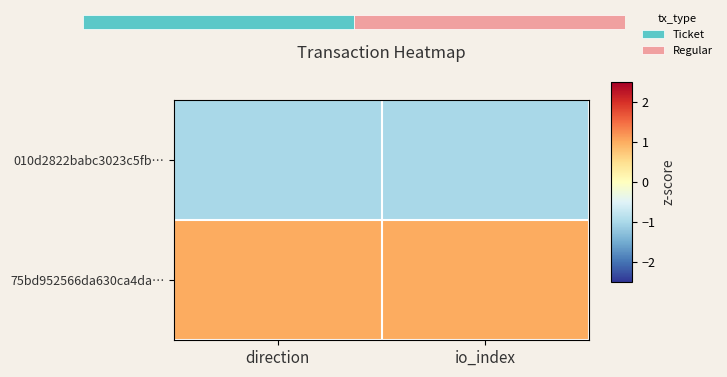

List the series in order of their peak value, highest first.

75bd952566da630ca4da…, 010d2822babc3023c5fb…